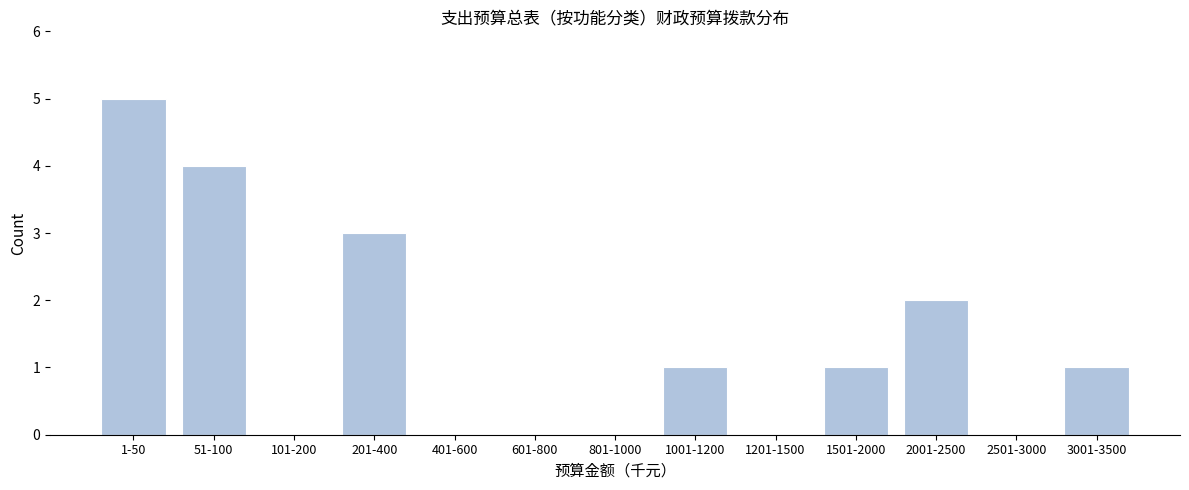

Reading left to right, extract all data points from this chart.

1-50=5	51-100=4	101-200=0	201-400=3	401-600=0	601-800=0	801-1000=0	1001-1200=1	1201-1500=0	1501-2000=1	2001-2500=2	2501-3000=0	3001-3500=1